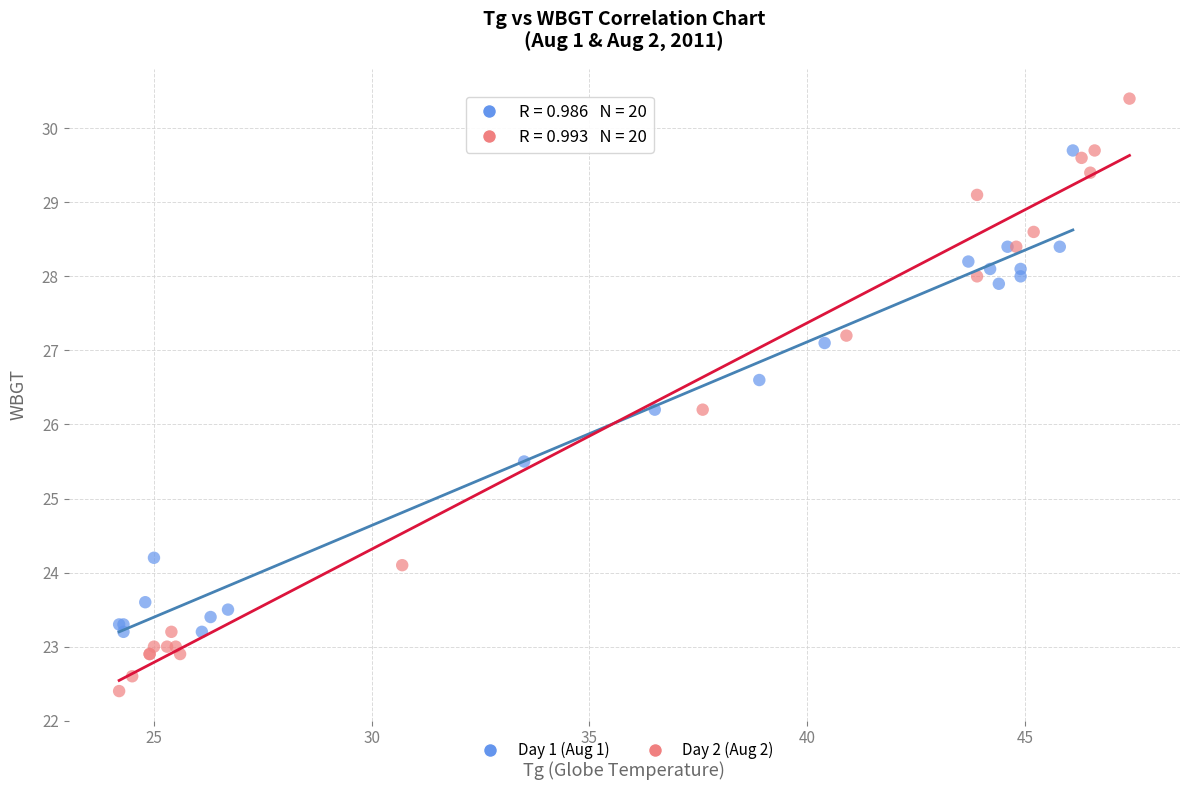

Which series reaches the minimum Y coordinate?

Day 2 (Aug 2)